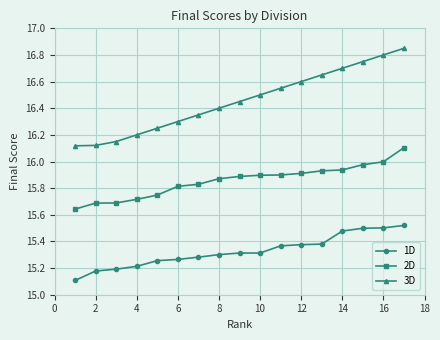

How many categories are shown in the chart?

17